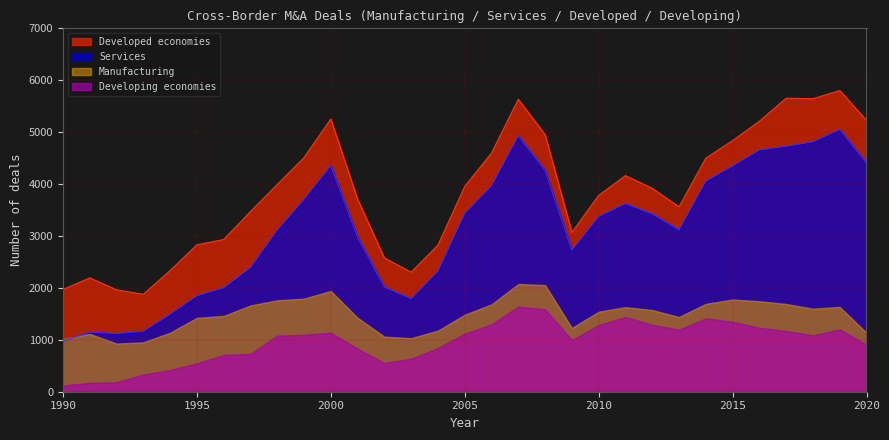

List the series in order of their peak value, highest first.

Developed economies, Services, Manufacturing, Developing economies